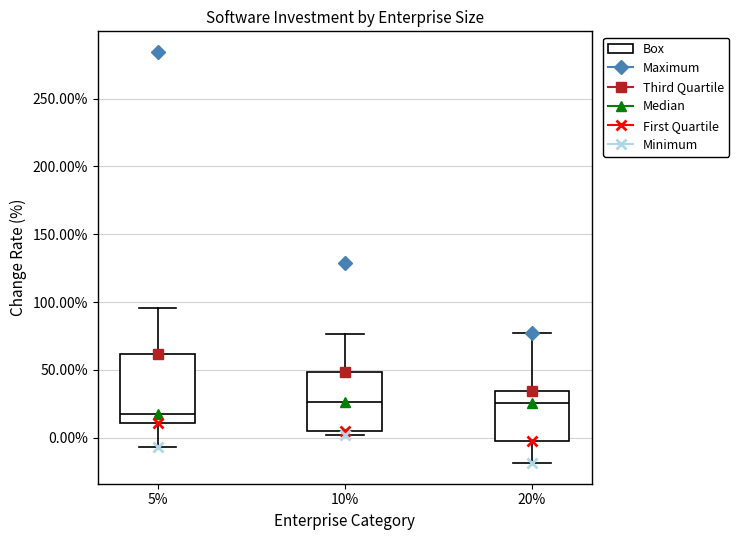

Comparing the boxes themselves (not the whiskers), which one is the tallest?

5%